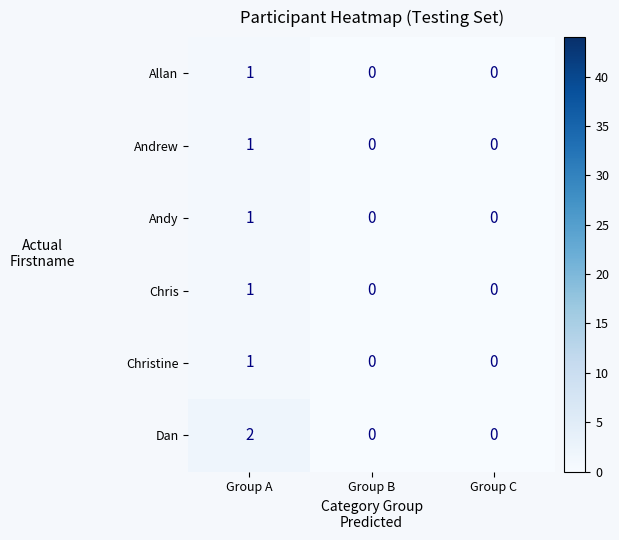

Reading left to right, what are all the values shown in this chart?

Allan: Group A=1	Group B=0	Group C=0
Andrew: Group A=1	Group B=0	Group C=0
Andy: Group A=1	Group B=0	Group C=0
Chris: Group A=1	Group B=0	Group C=0
Christine: Group A=1	Group B=0	Group C=0
Dan: Group A=2	Group B=0	Group C=0